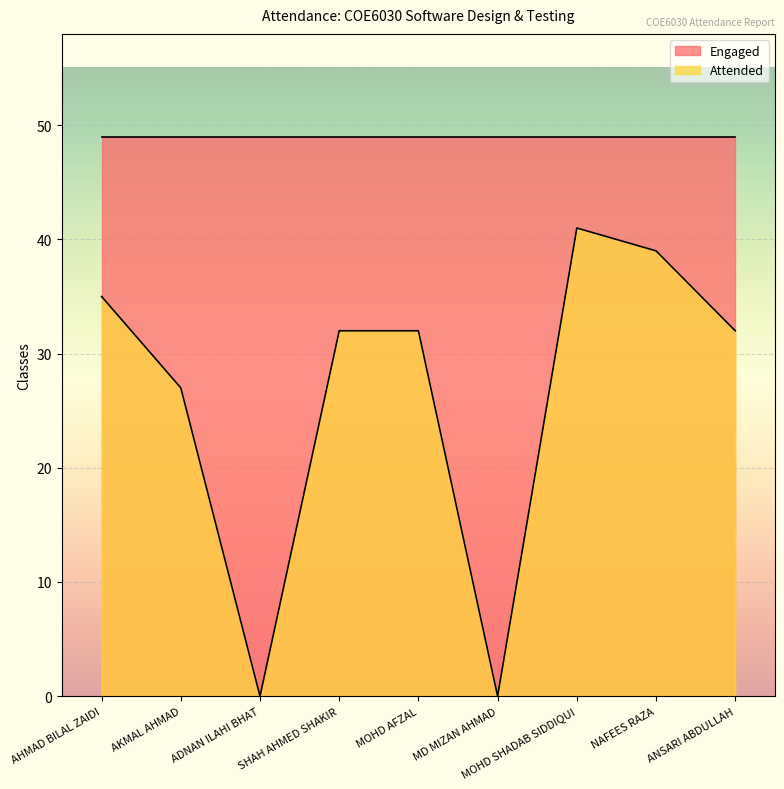

Between NAFEES RAZA and AKMAL AHMAD, which is larger?

NAFEES RAZA